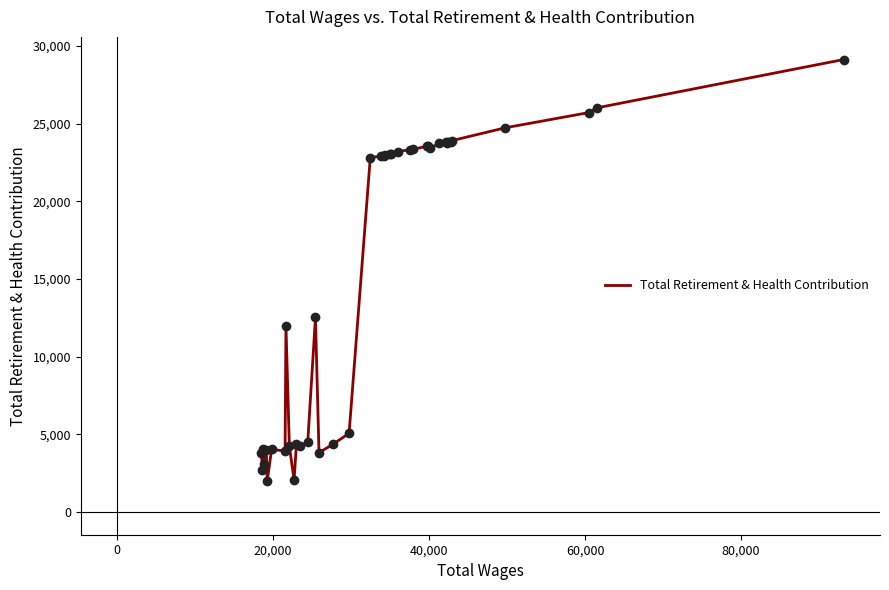

What is the maximum value shown in the chart?

29138